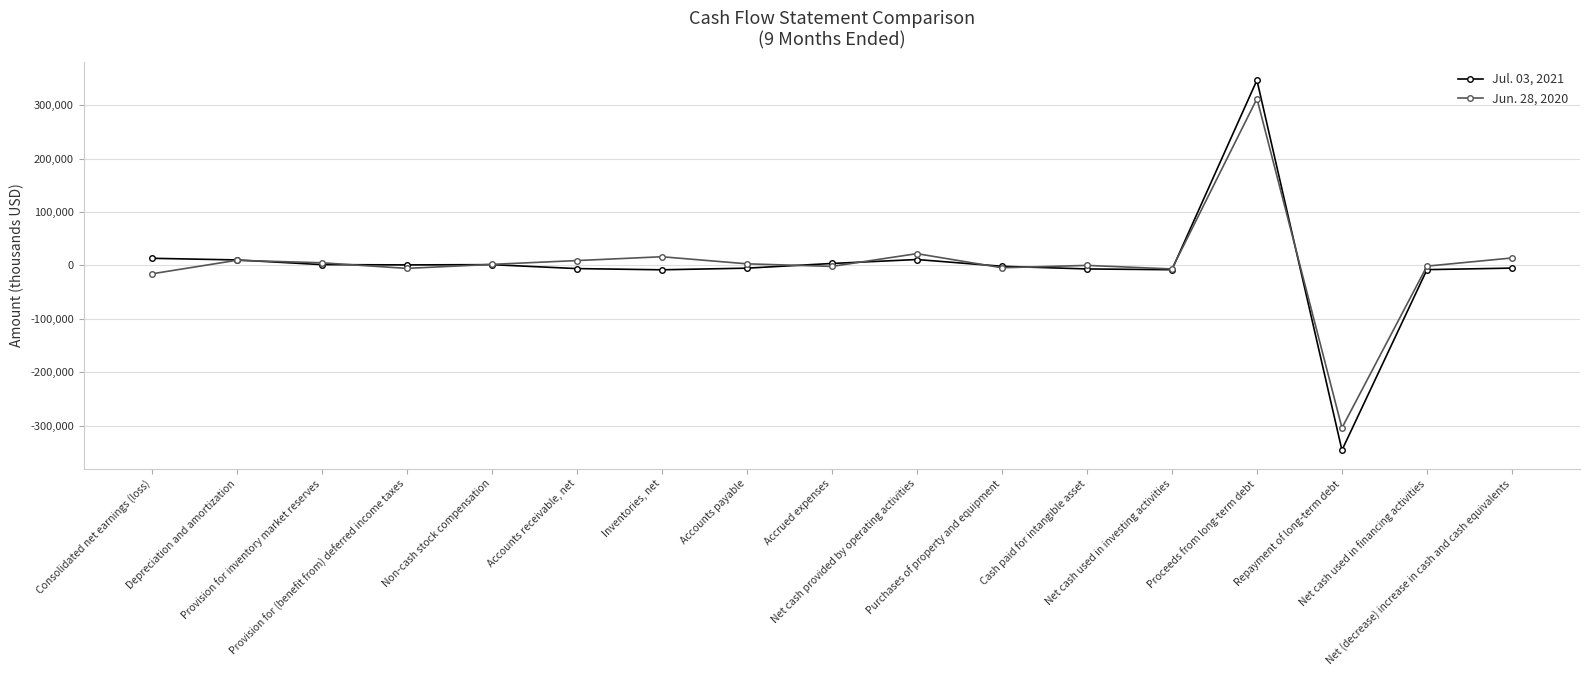

What is the spread (max minus min) of values at Consolidated net earnings (loss)?

29126